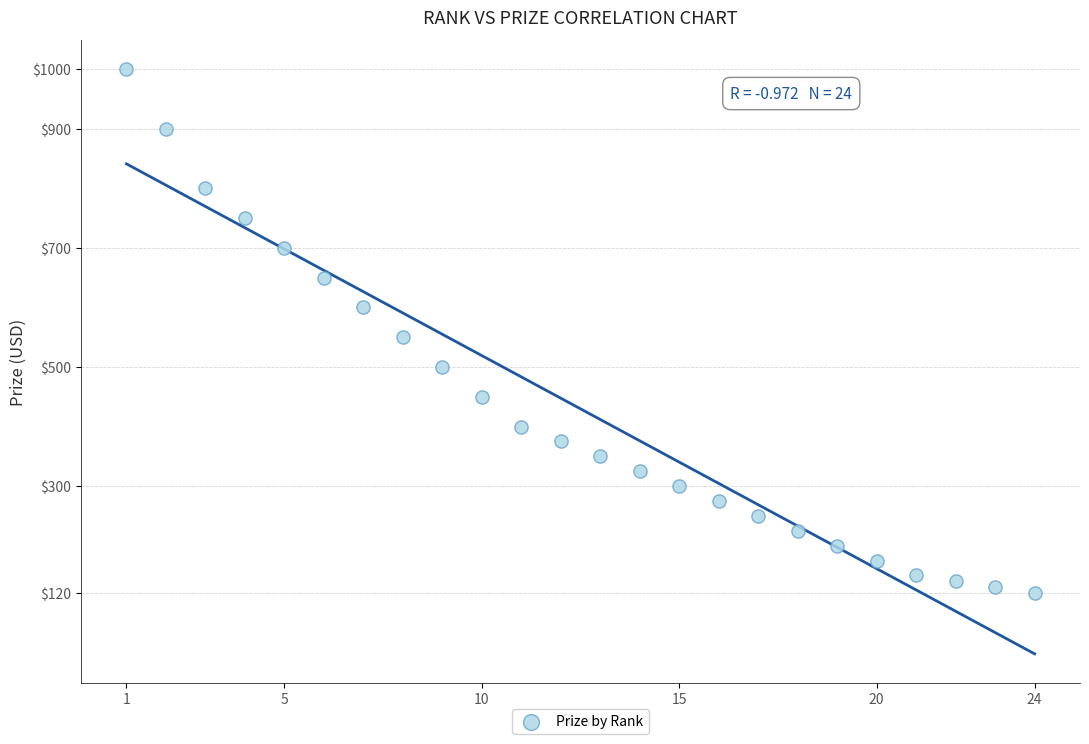

What is the range of X values (max minus min)?

23